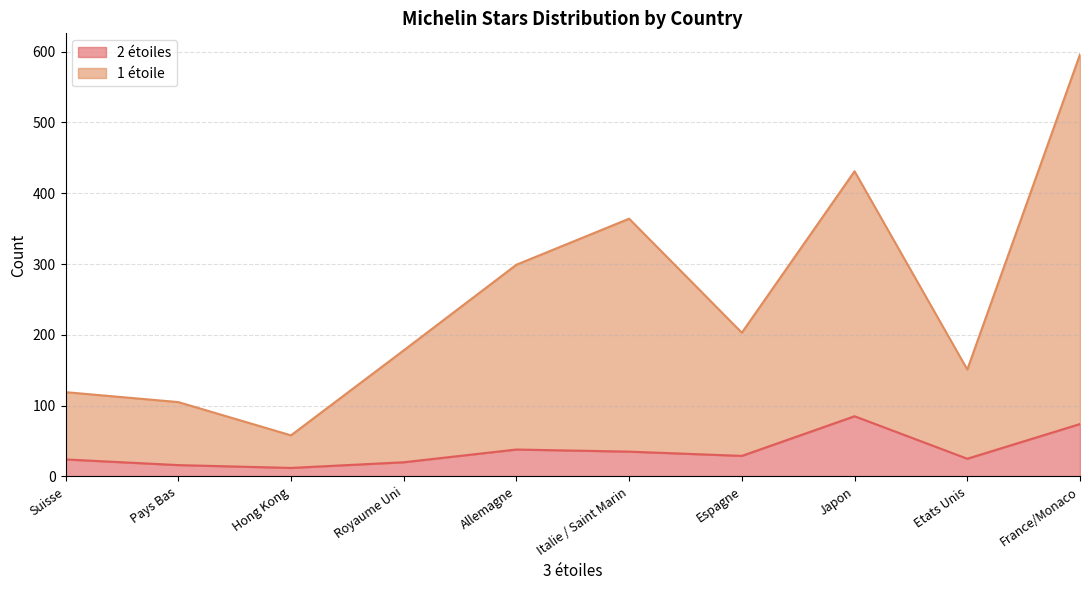

At Pays Bas, list the series in order from smallest to largest.

2 étoiles, 1 étoile